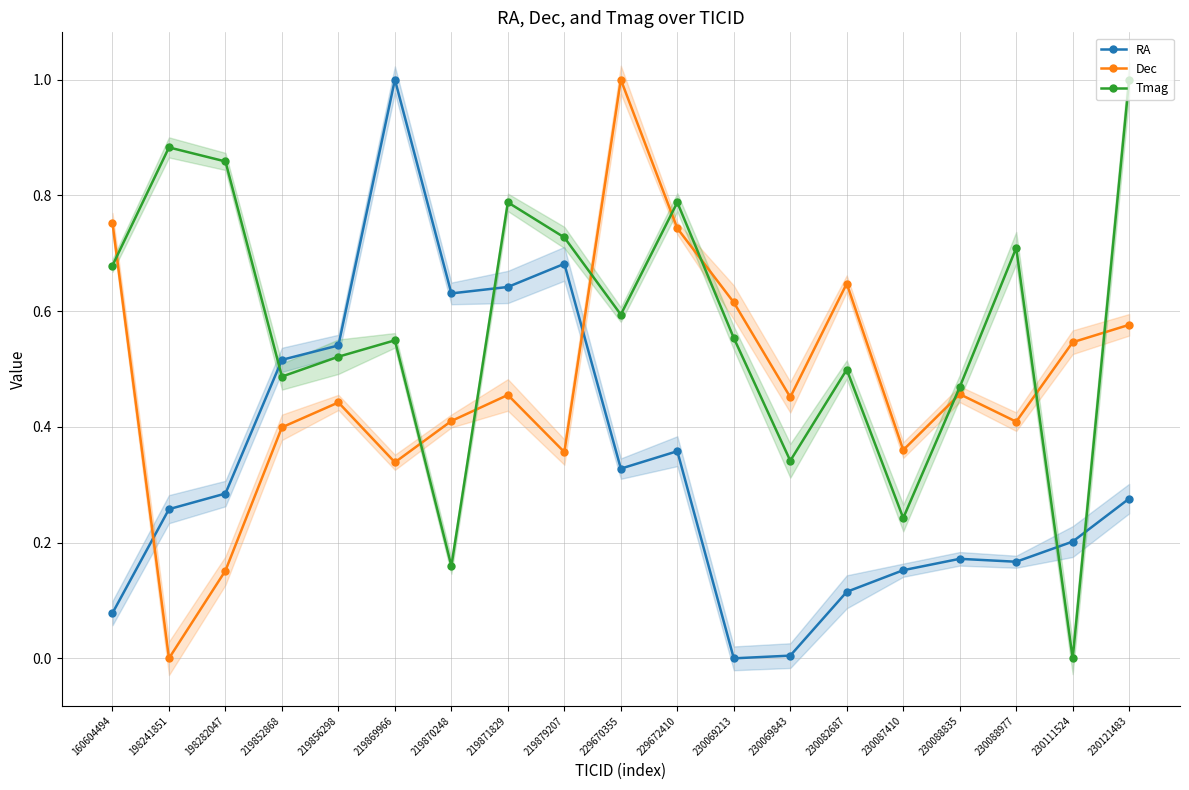

Which category has the lowest value across all series?

230069213